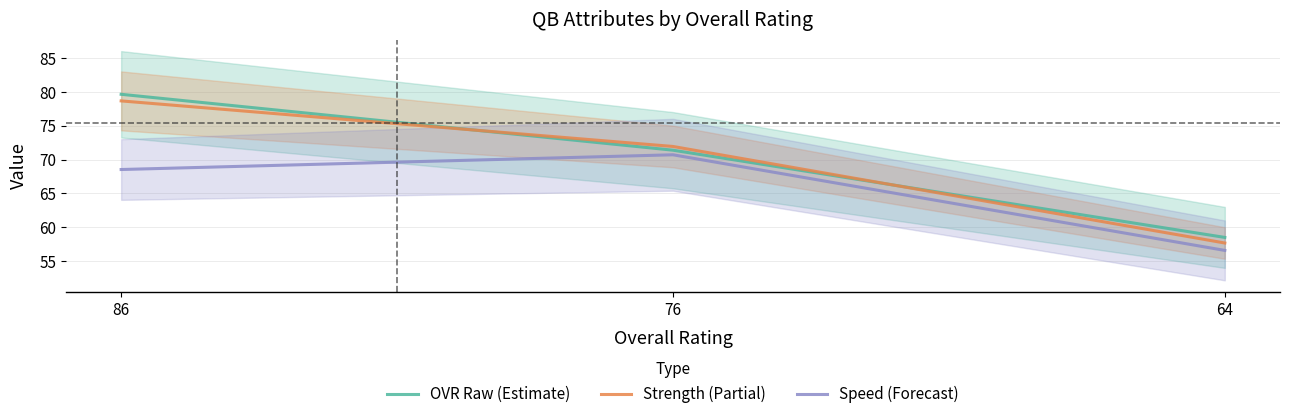

How many data points does each series have?

3